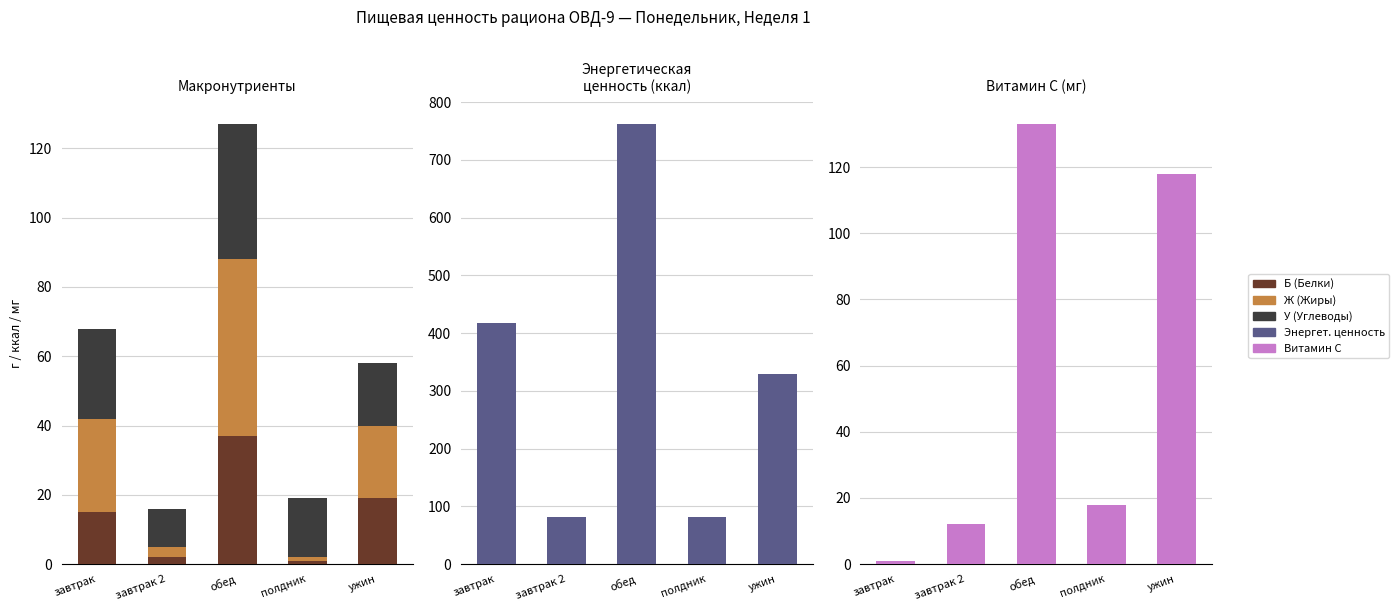

The Ж (Жиры) series shows 51 at обед. True or false?

True